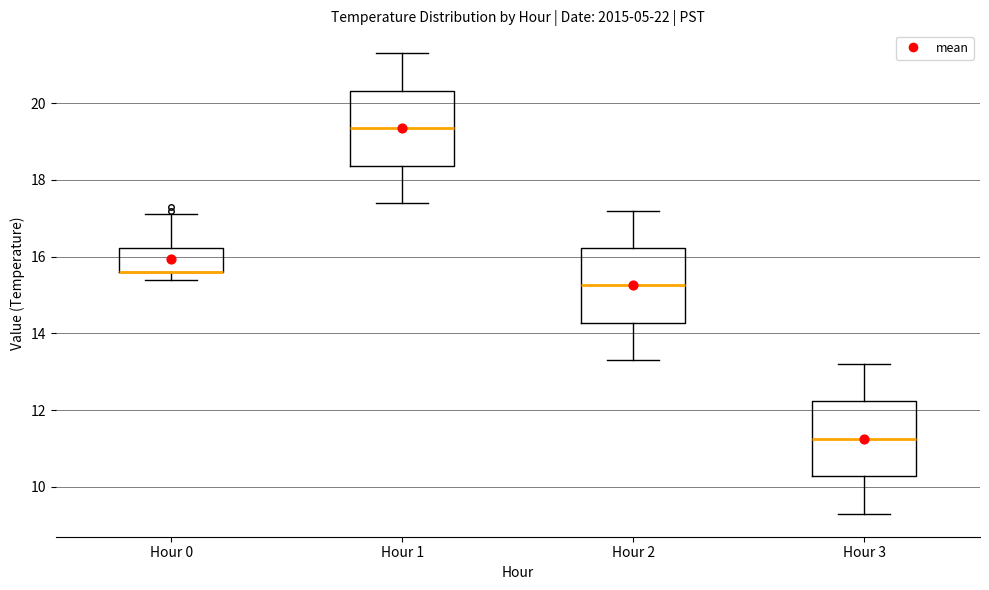

Where does the upper whisker of the box for Hour 1 end on the y-axis? The values are not printed on the chart, so give them approximately, as read against the axis.

21.4